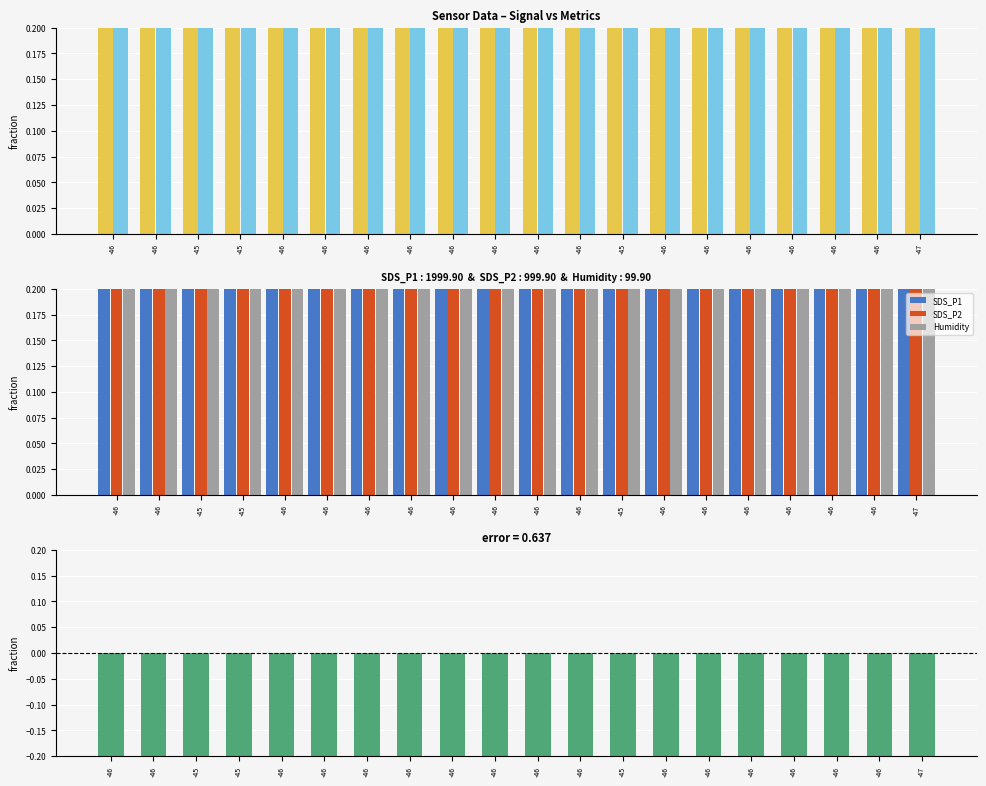

Does the chart contain stacked bars?

No